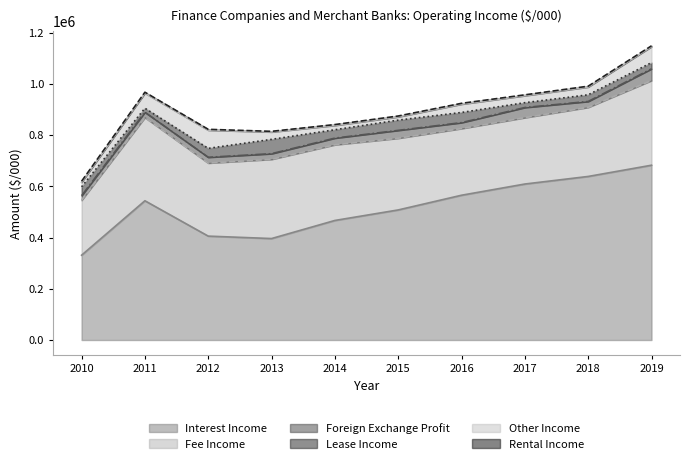

List the series in order of their peak value, lowest first.

Rental Income, Foreign Exchange Profit, Lease Income, Other Income, Fee Income, Interest Income